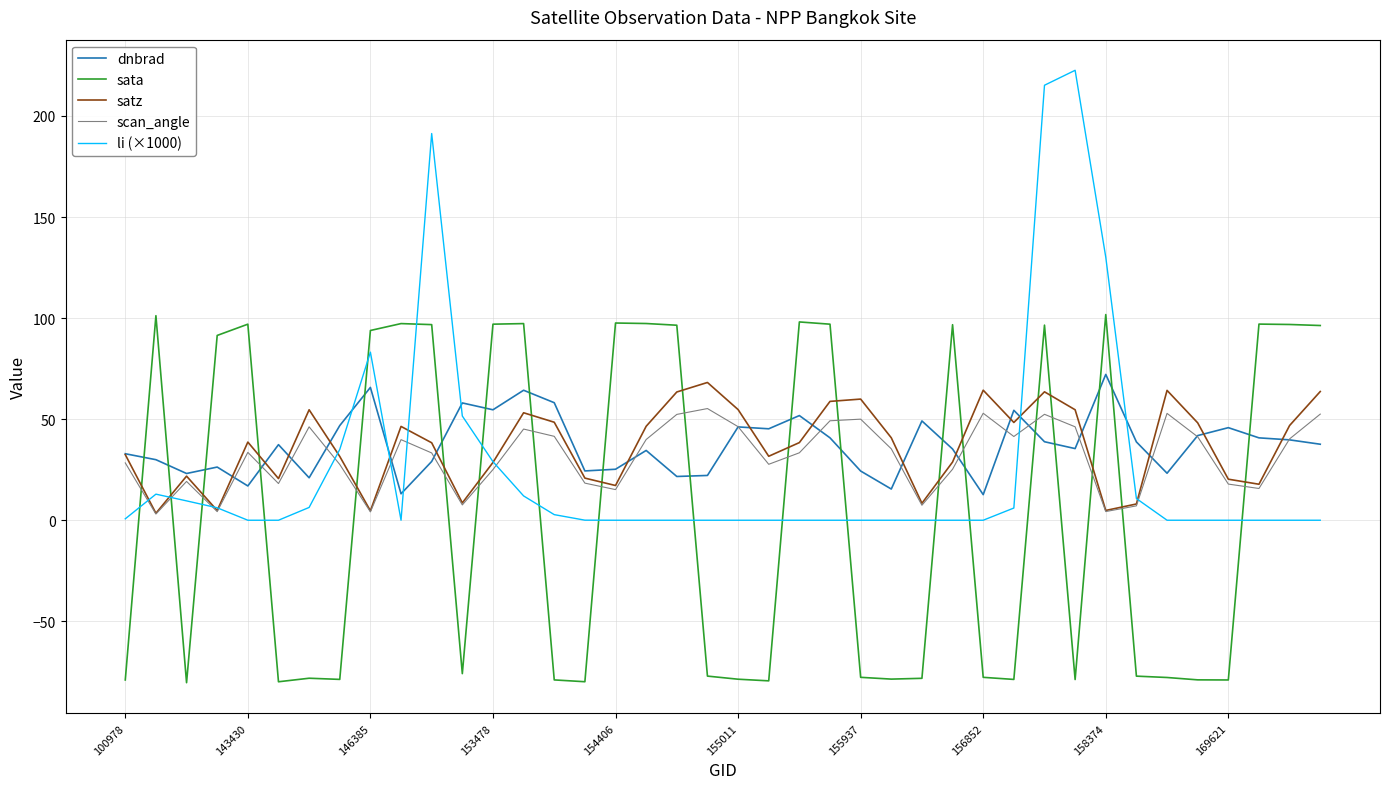

What is the maximum value for satz?

68.2